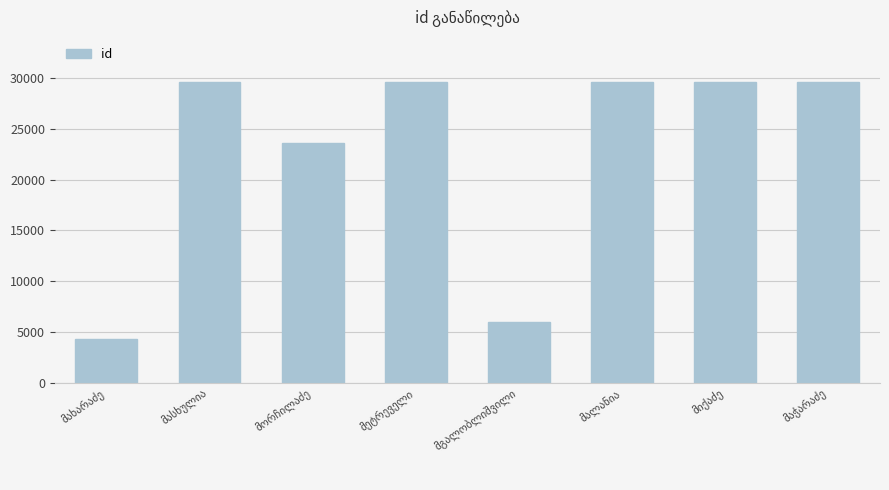

What is the difference between the maximum and minimum values?

25359